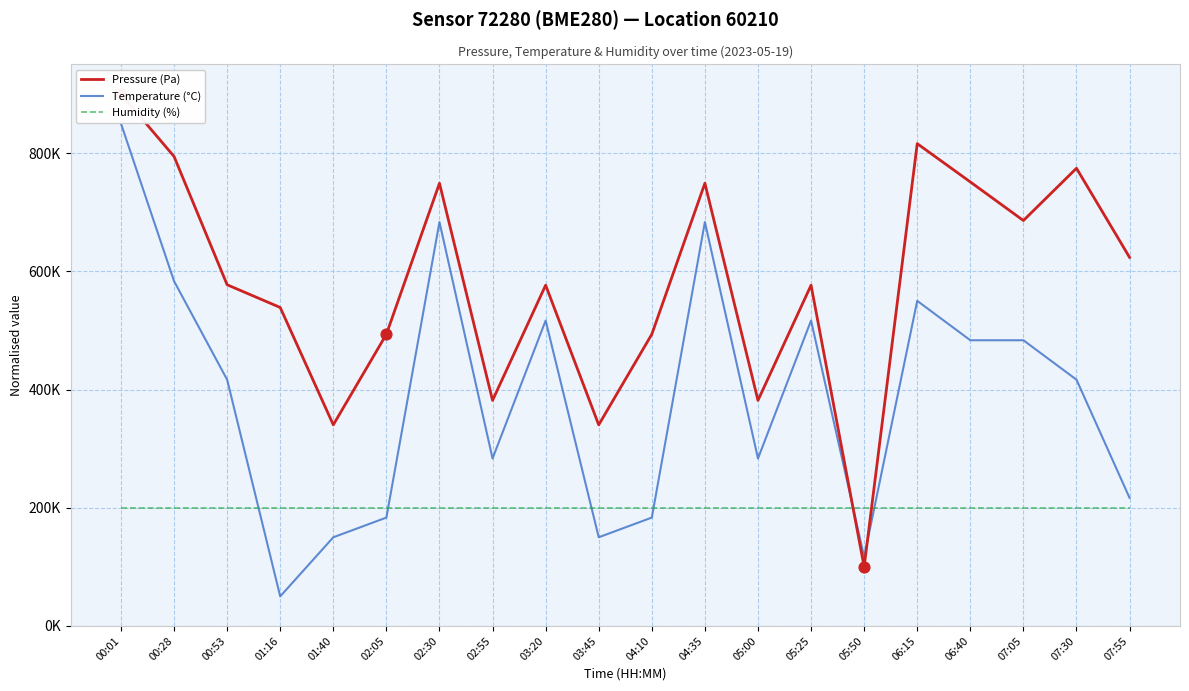

What is the total value across all series at 05:00?

864947.1